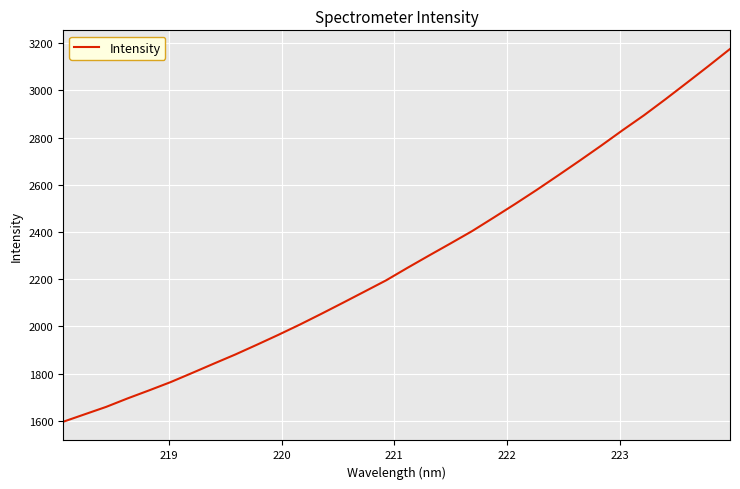

What is the minimum value shown in the chart?

1596.0